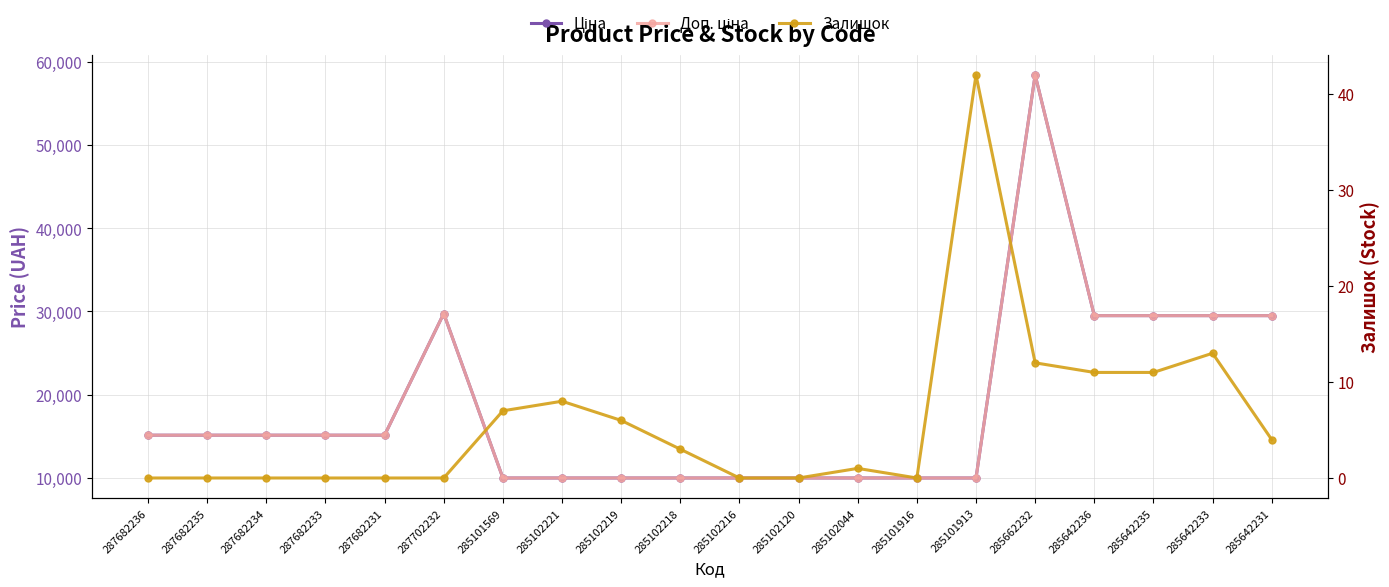

What is the difference between the Залишок values at 287682231 and 285102044?

1.0